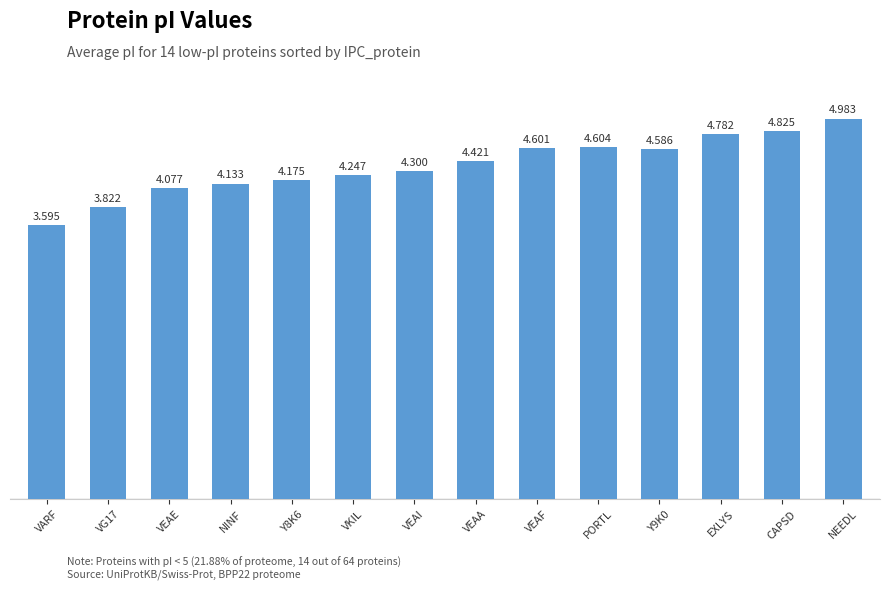

Rank the categories by value from lowest to highest.

VARF, VG17, VEAE, NINF, Y8K6, VKIL, VEAI, VEAA, Y9K0, VEAF, PORTL, EXLYS, CAPSD, NEEDL